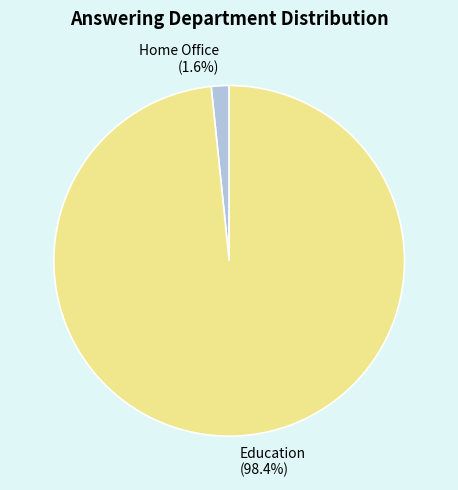

Is Home Office the majority of the pie?

No